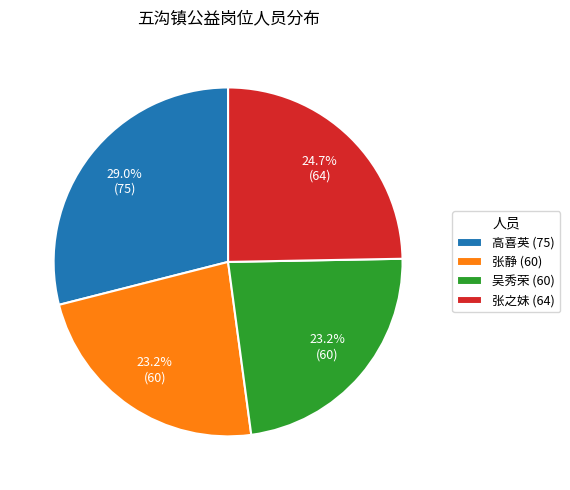

Which category has the biggest portion of the pie?

高喜英 (75)